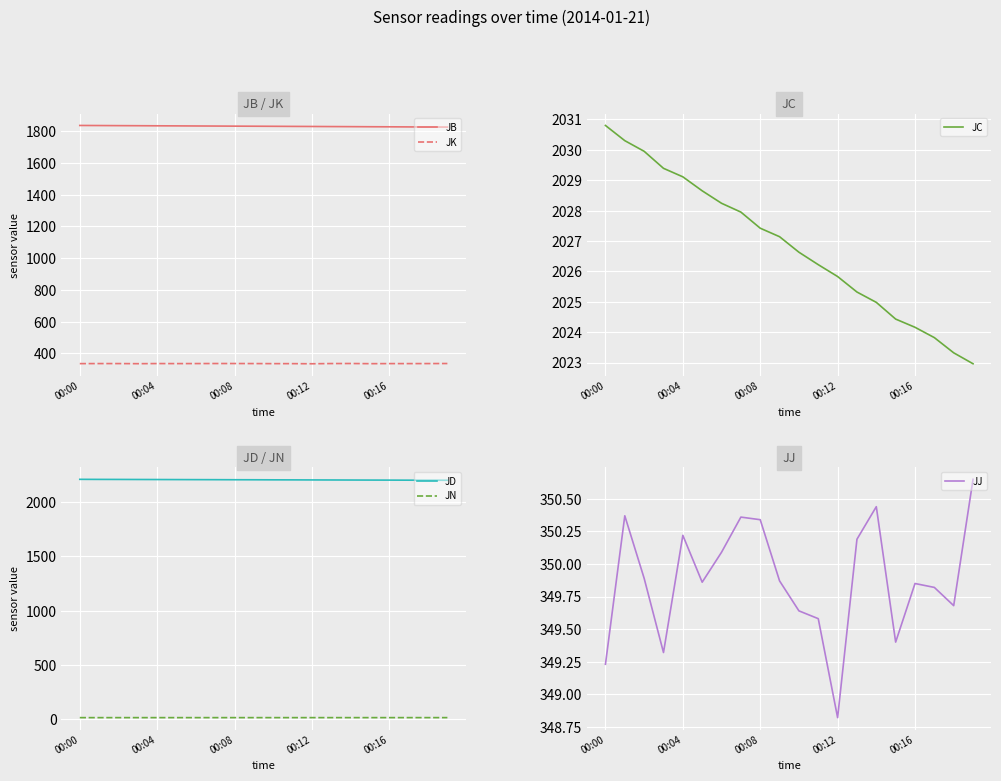

List the series in order of their peak value, highest first.

JD, JC, JB, JJ, JK, JN